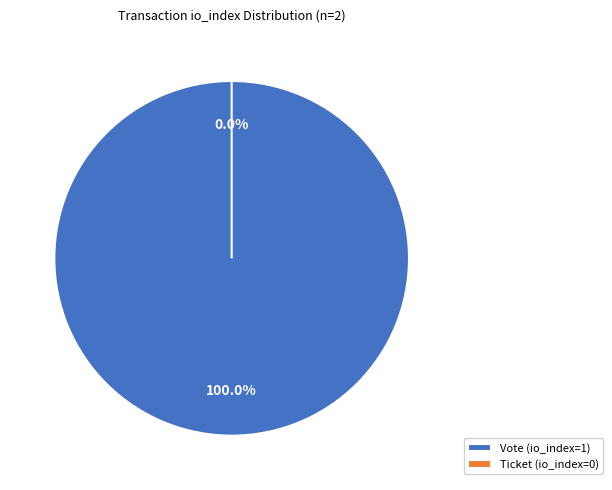

Is Ticket (io_index=0) the majority of the pie?

No